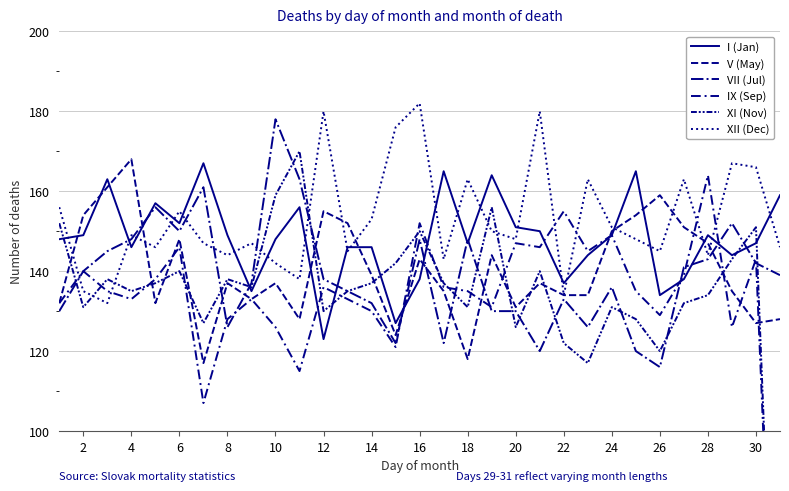

List the series in order of their peak value, lowest first.

IX (Sep), I (Jan), V (May), XI (Nov), VII (Jul), XII (Dec)